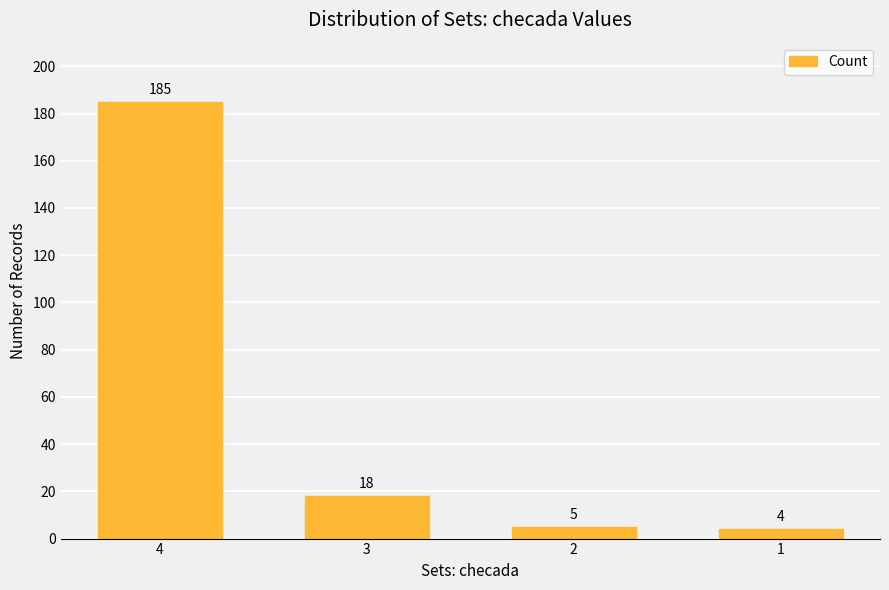

Rank the categories by value from lowest to highest.

1, 2, 3, 4